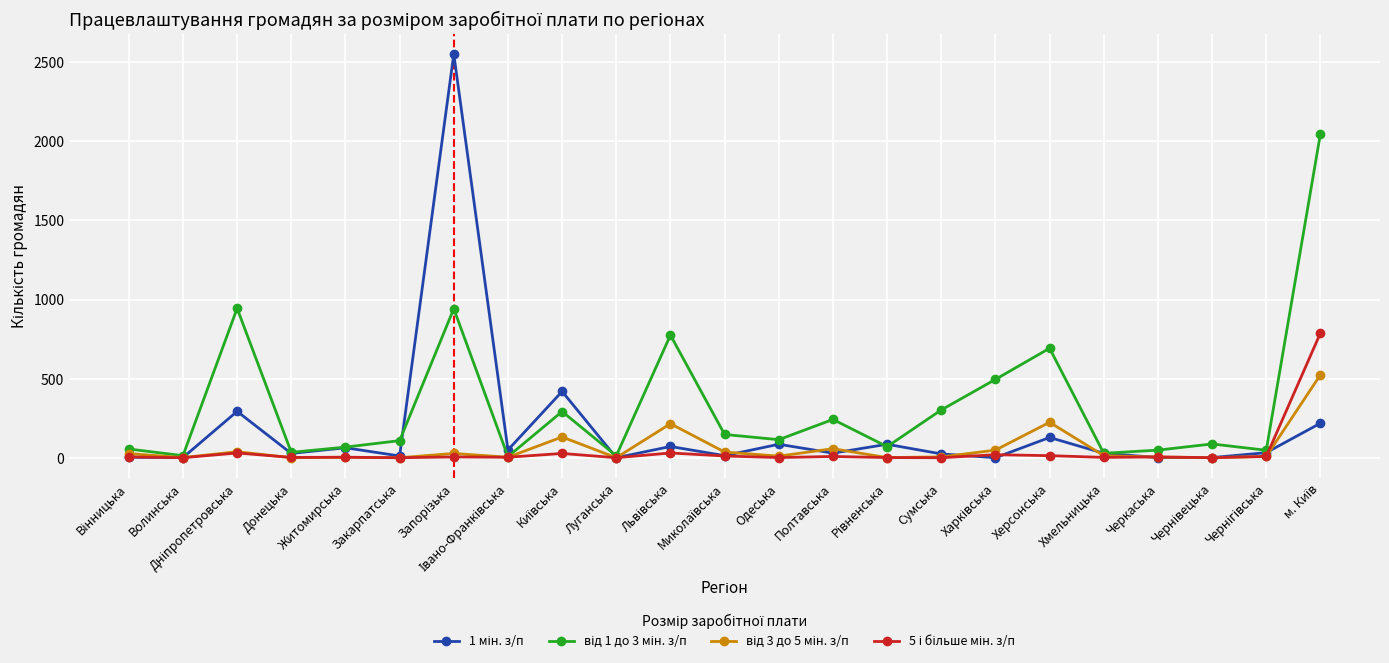

At how many categories does at least one series exceed 444?

6